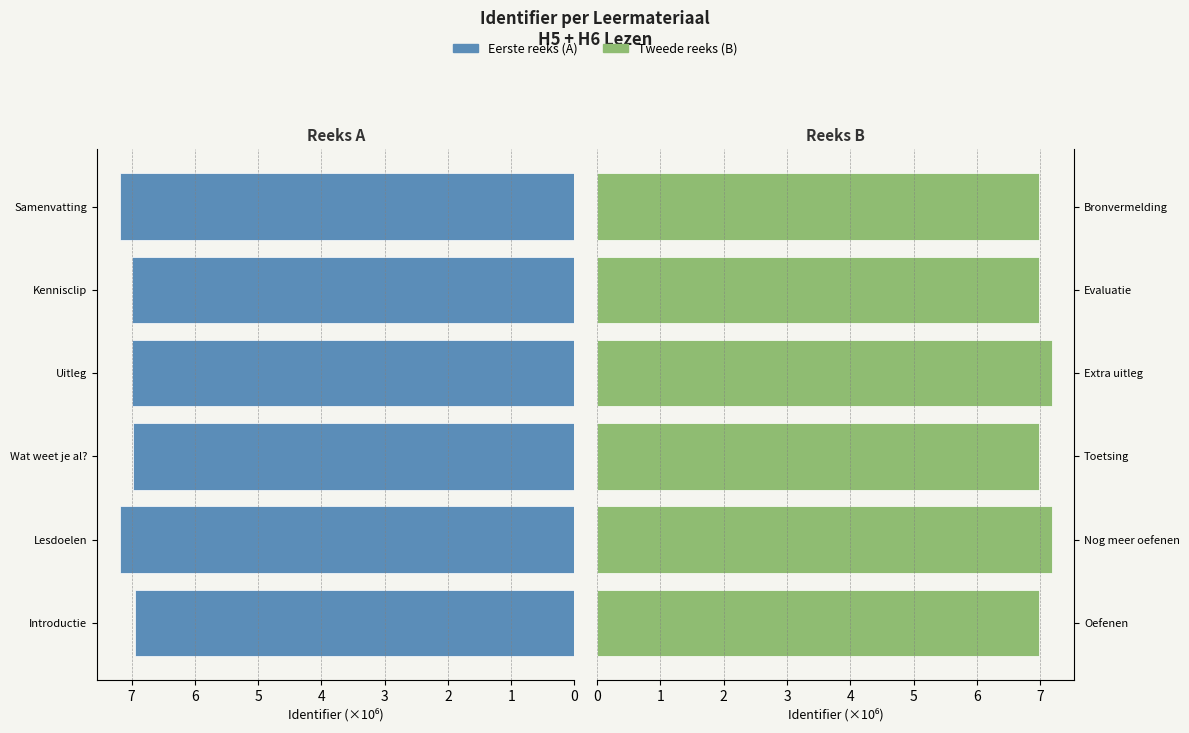

What are all the series names shown in the legend?

Eerste reeks, Tweede reeks